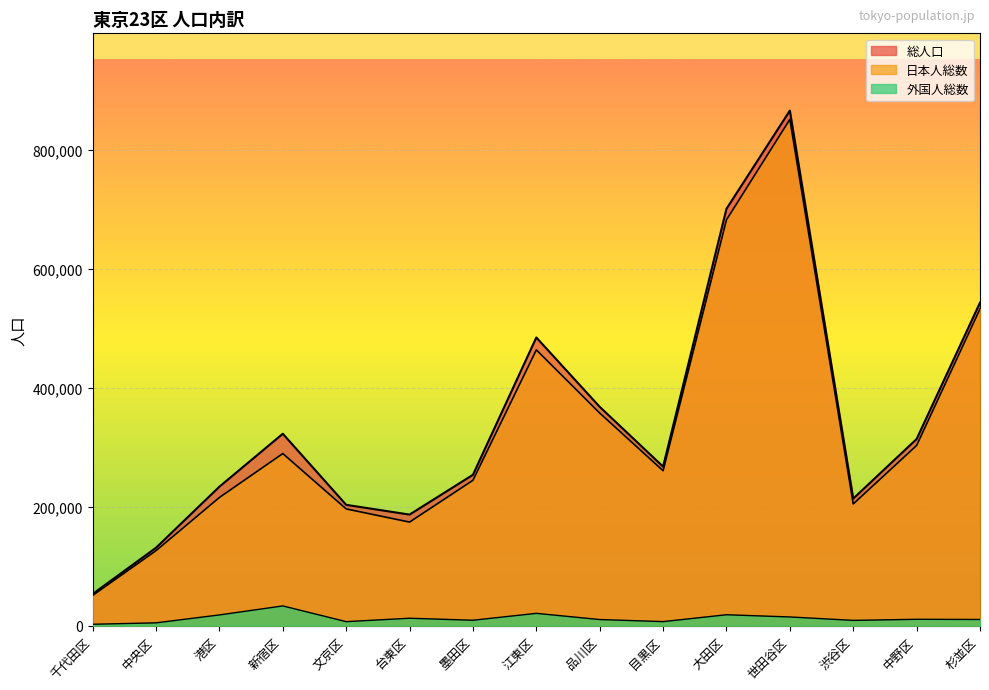

What is the difference between the 日本人総数 values at 杉並区 and 台東区?

358589